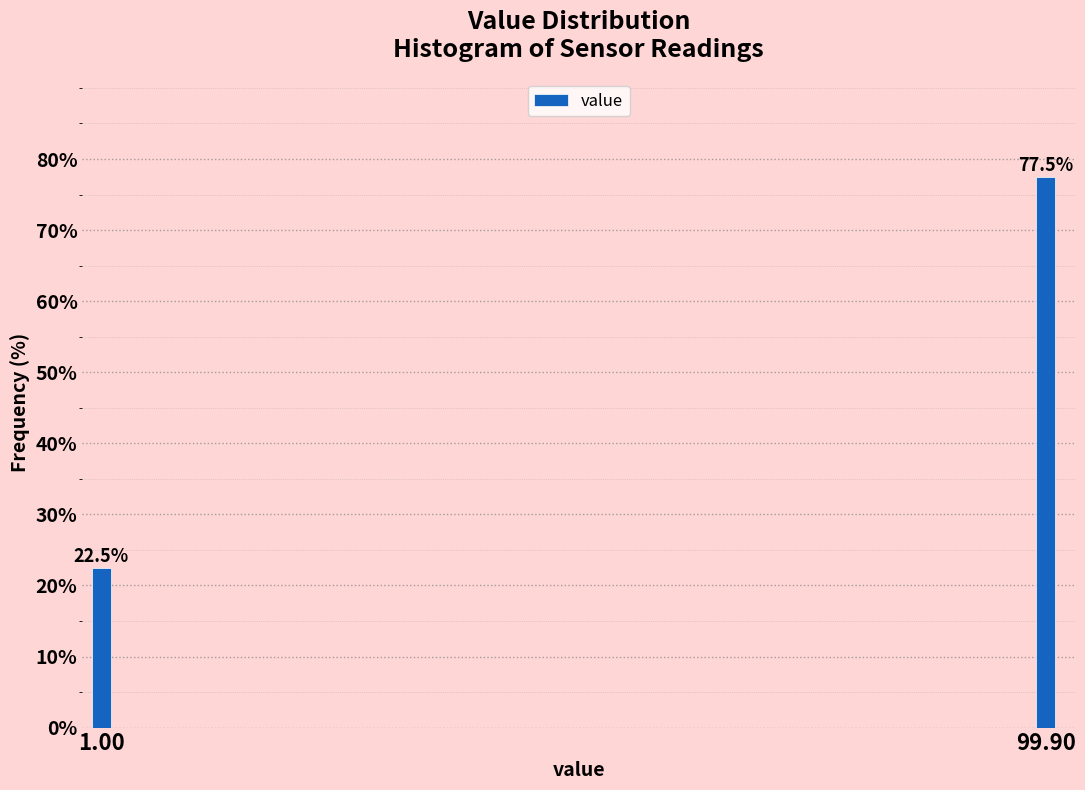

Reading left to right, extract all data points from this chart.

22.5	77.5